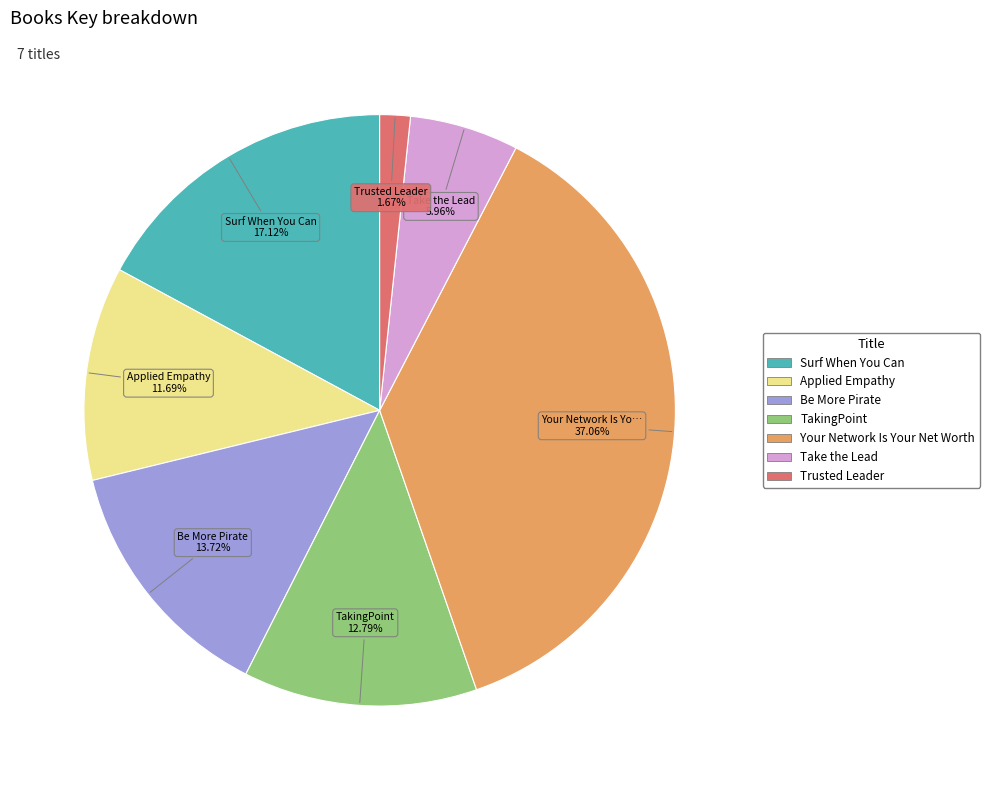

Which slice is the largest?

Your Network Is Your Net Worth